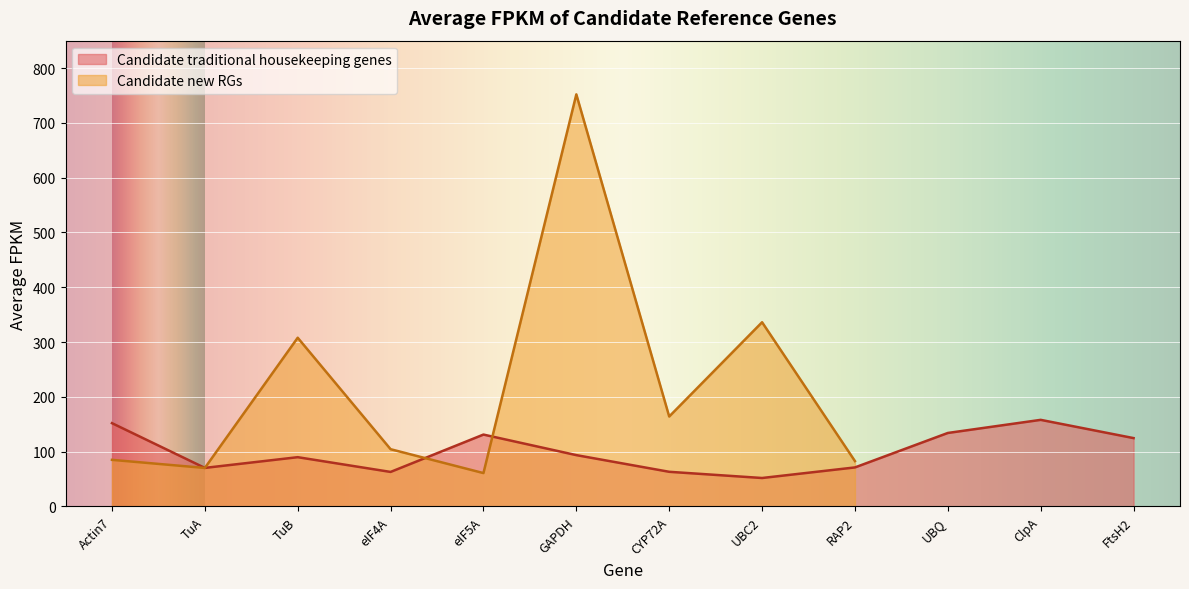

What is the highest value of the Candidate traditional housekeeping genes series?

158.0